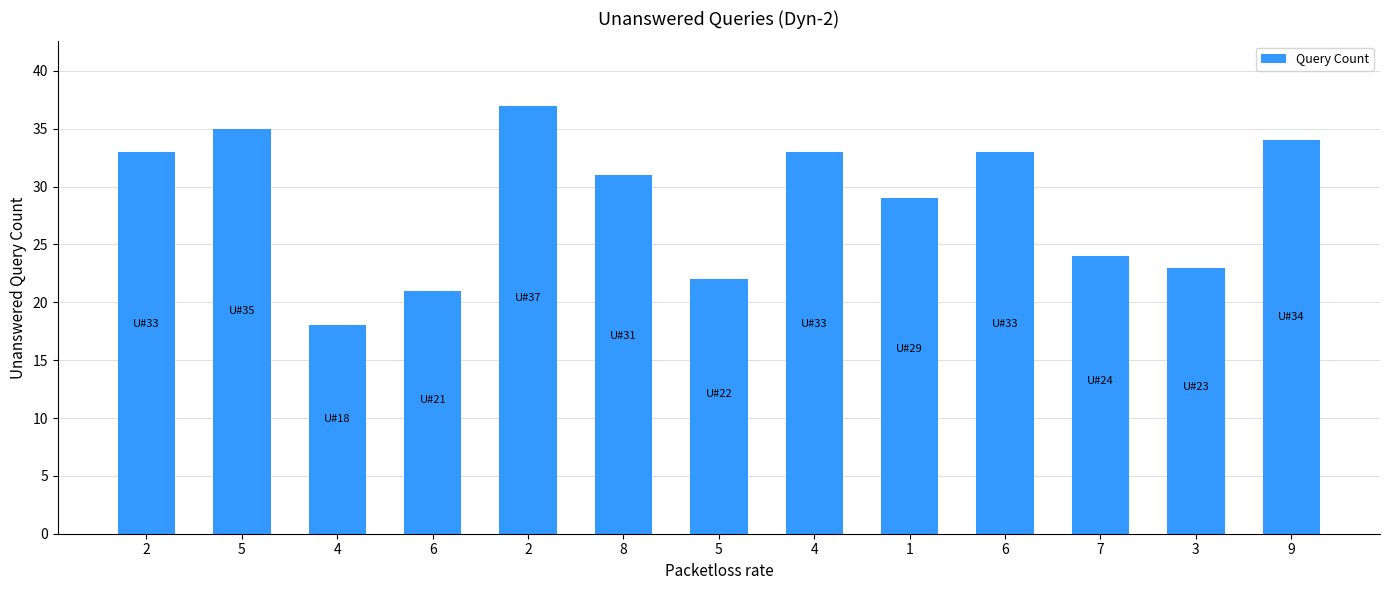

Where does the data first go above 31?

2